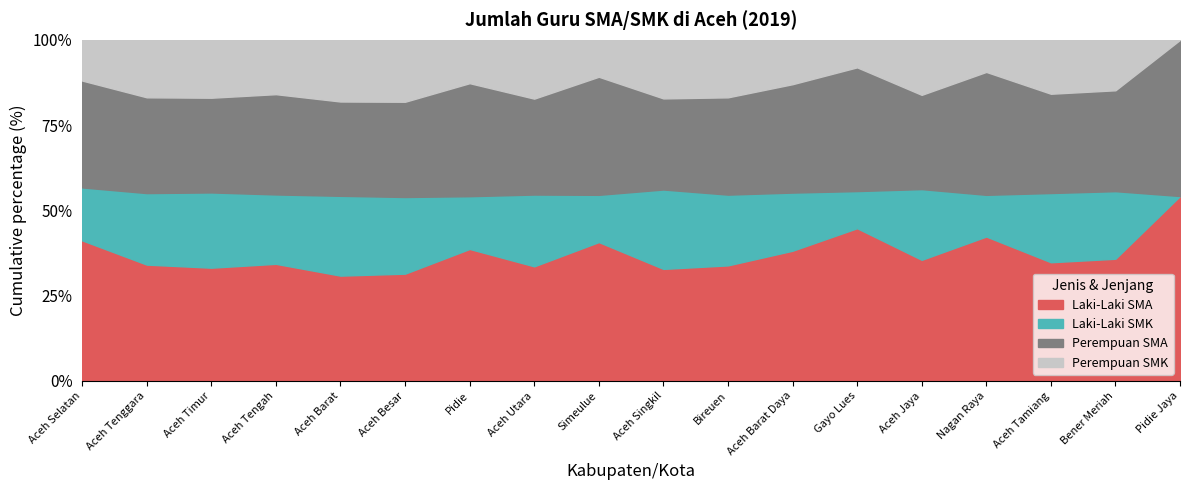

What is the total value across all series at Aceh Jaya?

100.0